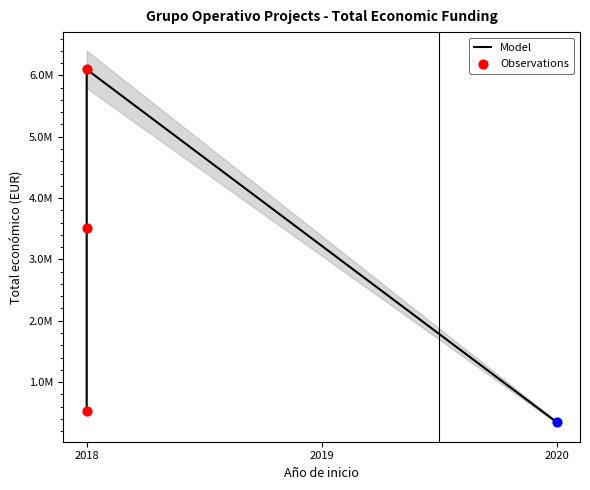

What is the ratio of the value at 2018 (IDCURA) to the value at 2018 (Medicamentos)?

0.6